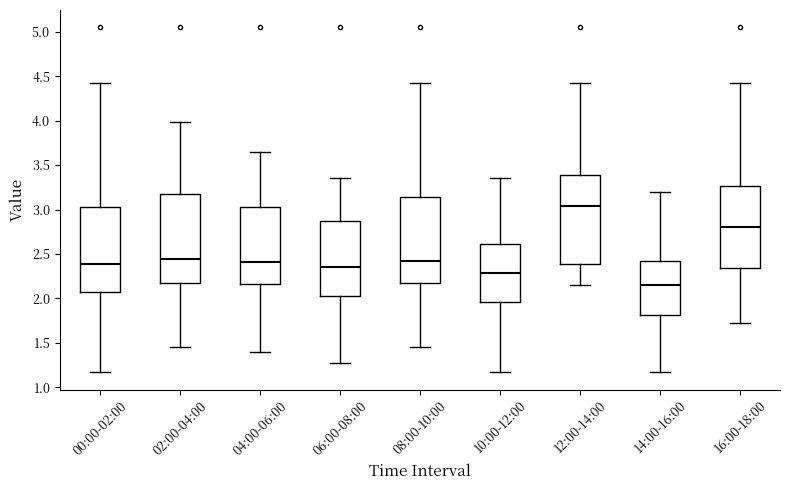

Reading left to right, transcribe this box plot: for each box, give where its median line is, the range the box spans, and where its two whiskers end, as read against the y-axis. The values are not printed on the chart, so give them approximately, as read against the axis.

00:00-02:00: median 2.40, box 2.10 to 3.05, whiskers 1.15 to 4.40
02:00-04:00: median 2.45, box 2.20 to 3.20, whiskers 1.45 to 4.00
04:00-06:00: median 2.40, box 2.15 to 3.05, whiskers 1.40 to 3.65
06:00-08:00: median 2.35, box 2.05 to 2.90, whiskers 1.25 to 3.35
08:00-10:00: median 2.40, box 2.15 to 3.15, whiskers 1.45 to 4.40
10:00-12:00: median 2.30, box 1.95 to 2.60, whiskers 1.15 to 3.35
12:00-14:00: median 3.05, box 2.40 to 3.40, whiskers 2.15 to 4.40
14:00-16:00: median 2.15, box 1.80 to 2.40, whiskers 1.15 to 3.20
16:00-18:00: median 2.80, box 2.35 to 3.25, whiskers 1.70 to 4.40